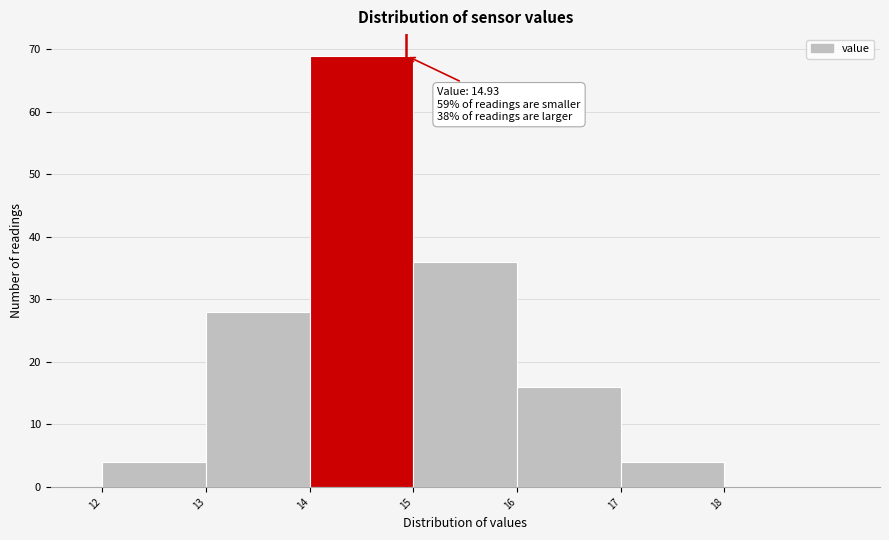

Over which range of the x-axis is the bar tallest?

14 to 15